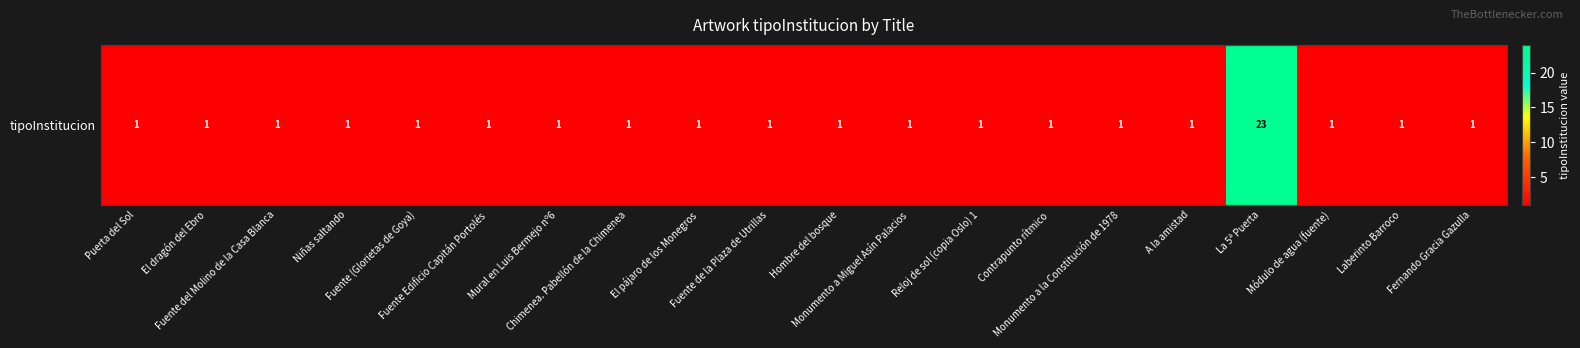

What is the ratio of the value at Módulo de agua (fuente) to the value at Monumento a Miguel Asín Palacios?

1.0